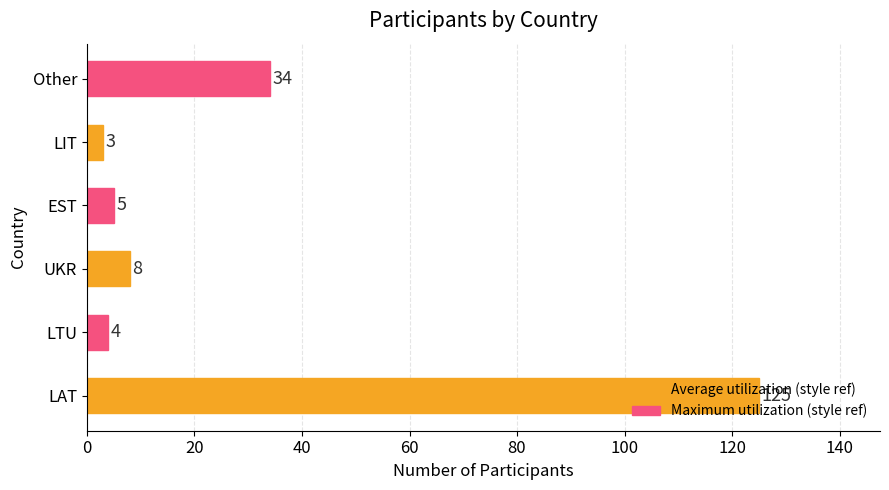

Approximately how many times larger is the value at LAT compared to Other?

3.7